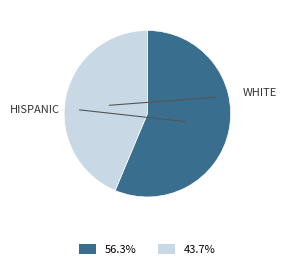

To the nearest percent, what is the average slice percentage?

50%